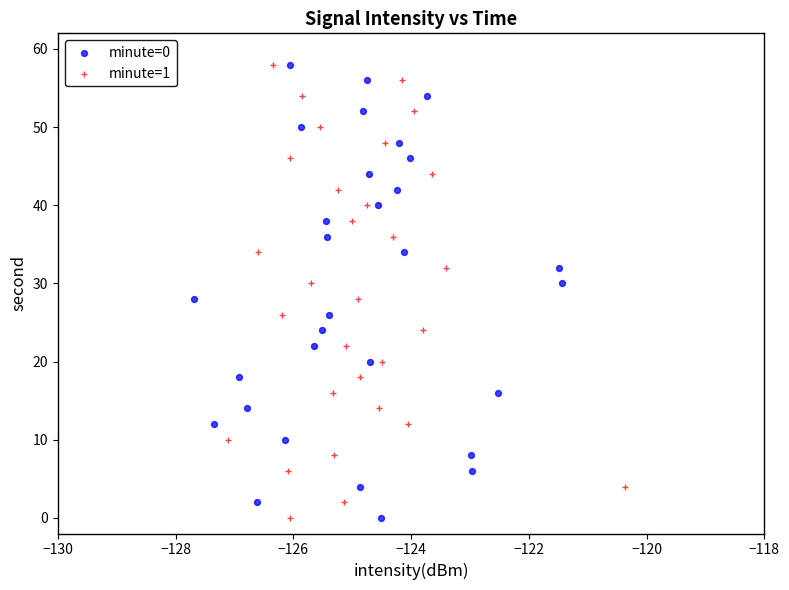

What are all the series names shown in the legend?

minute=0, minute=1